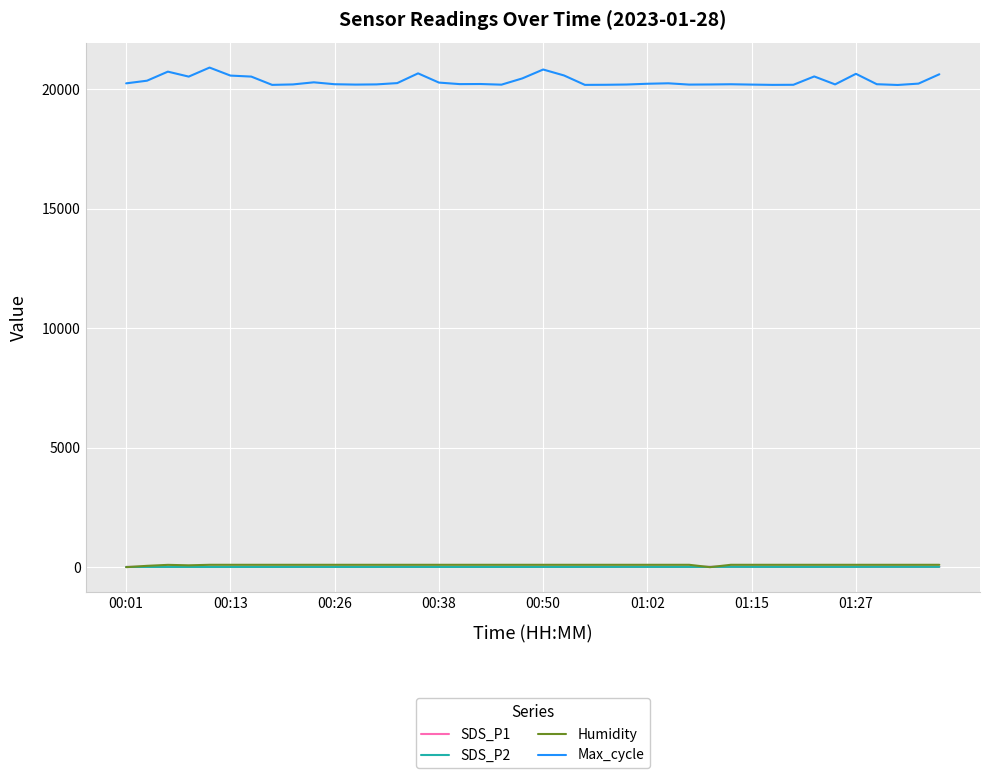

True or false: Humidity and Max_cycle intersect in this chart.

False